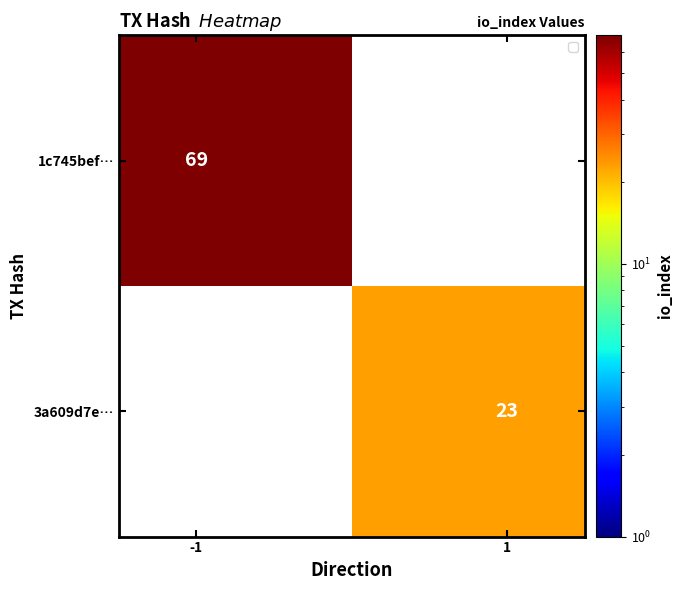

List the series in order of their overall mean, highest first.

1c745bef…, 3a609d7e…